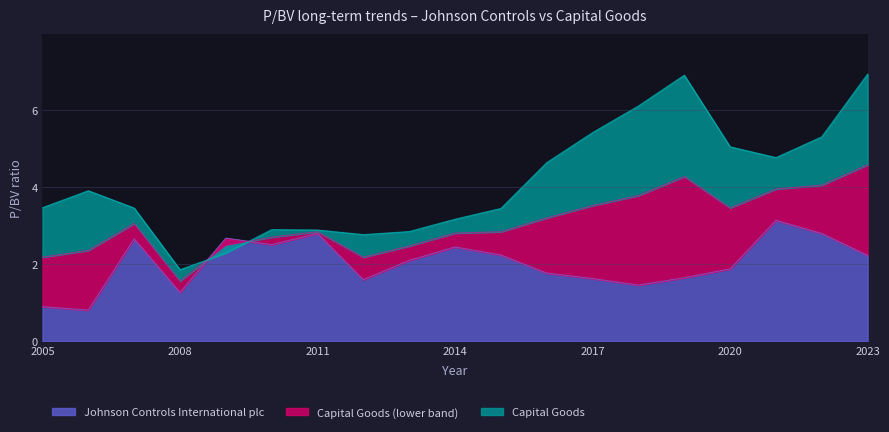

In Johnson Controls International plc, how many points are higher than both neighbors (excluding endpoints)?

5